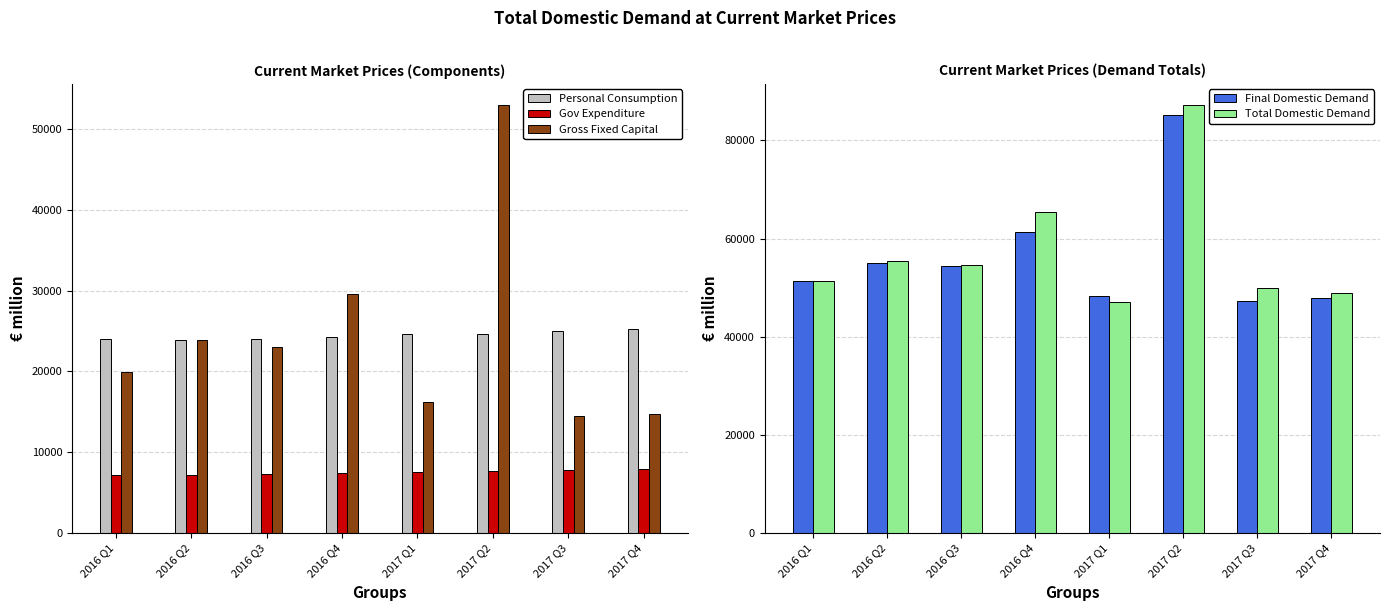

Is it true that Final Domestic Demand equals 54343.2 at 2016 Q3?

True